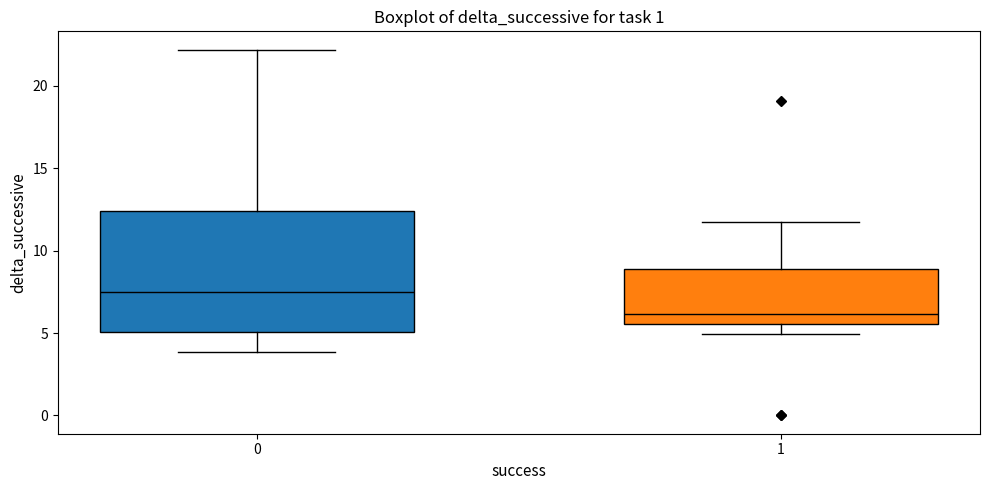

Reading left to right, transcribe this box plot: for each box, give where its median line is, the range the box spans, and where its two whiskers end, as read against the y-axis. The values are not printed on the chart, so give them approximately, as read against the axis.

0: median 7.5, box 5.0 to 12.5, whiskers 4.0 to 22.0
1: median 6.0, box 5.5 to 9.0, whiskers 5.0 to 11.5